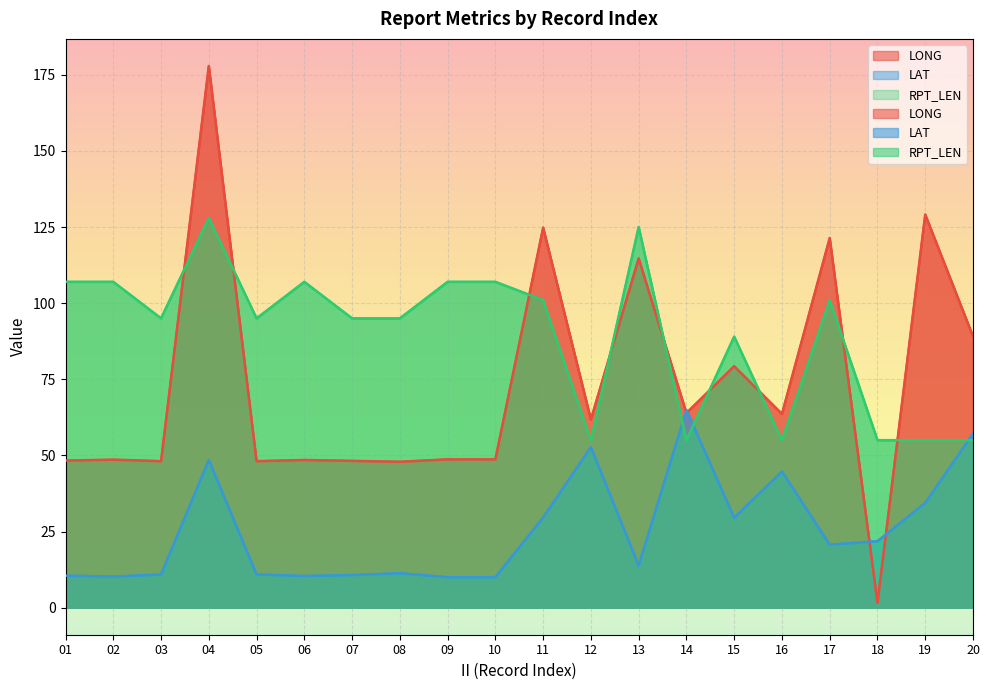

What is the minimum value shown in the chart?

1.6